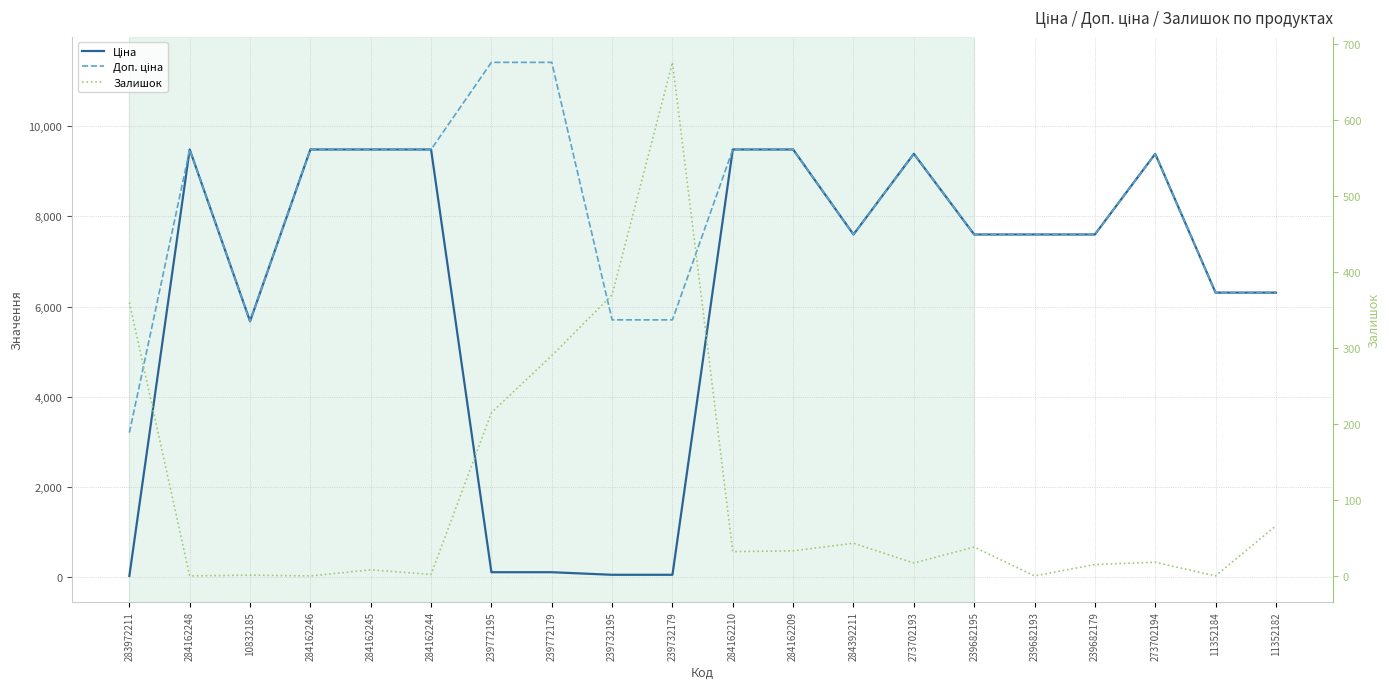

Reading right to left, extract all data points from this chart.

Ціна: 6308.8	6308.8	9384.0	7596.5	7596.5	7596.5	9384.0	7596.5	9480.1	9480.1	57.0	57.0	114.1	114.1	9480.1	9480.1	9480.1	5673.8	9480.1	32.0
Доп. ціна: 6308.8	6308.8	9384.0	7596.5	7596.5	7596.5	9384.0	7596.5	9480.1	9480.1	5705.0	5705.0	11410.0	11410.0	9480.1	9480.1	9480.1	5673.8	9480.1	3205.0
Залишок: 66.0	0.0	18.0	15.0	0.0	38.0	17.0	43.0	33.0	32.0	676.0	370.0	290.0	215.0	2.0	8.0	0.0	1.0	0.0	360.0